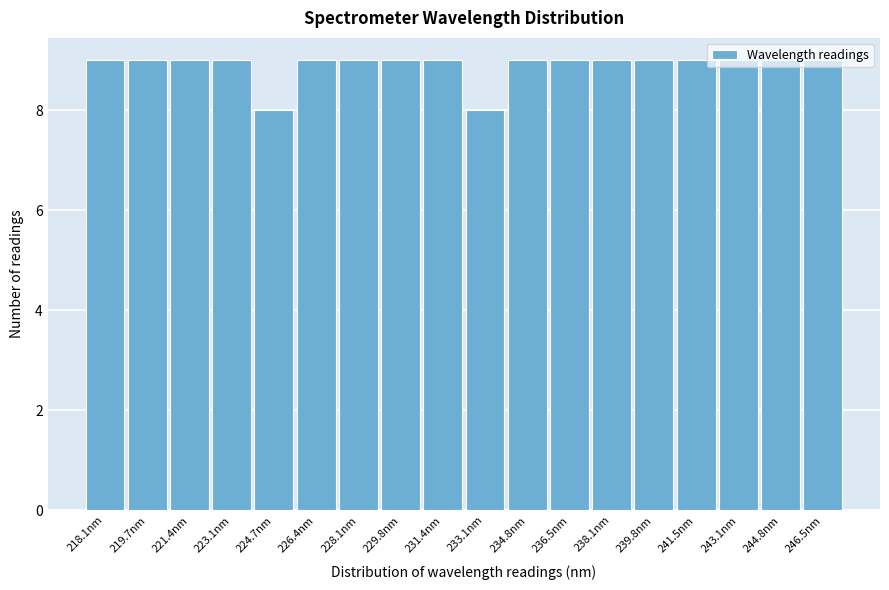

What is the sum of all values?

160